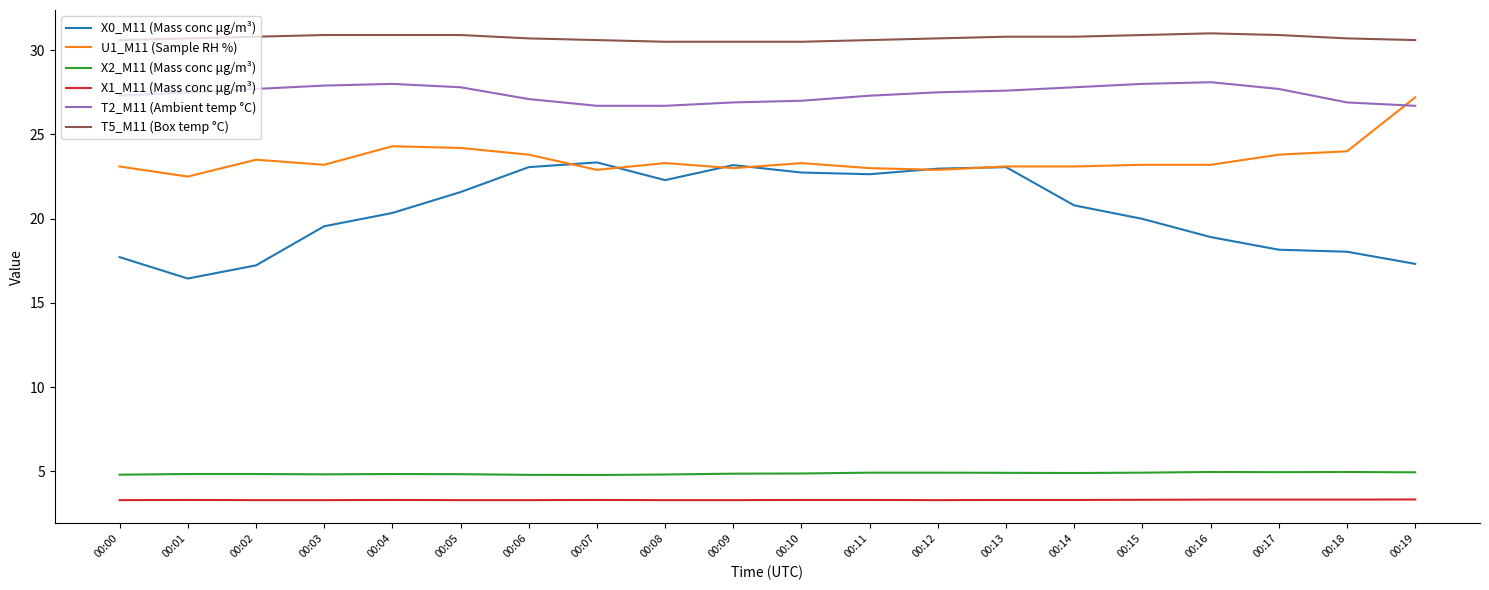

What is the greatest value displayed?

31.0